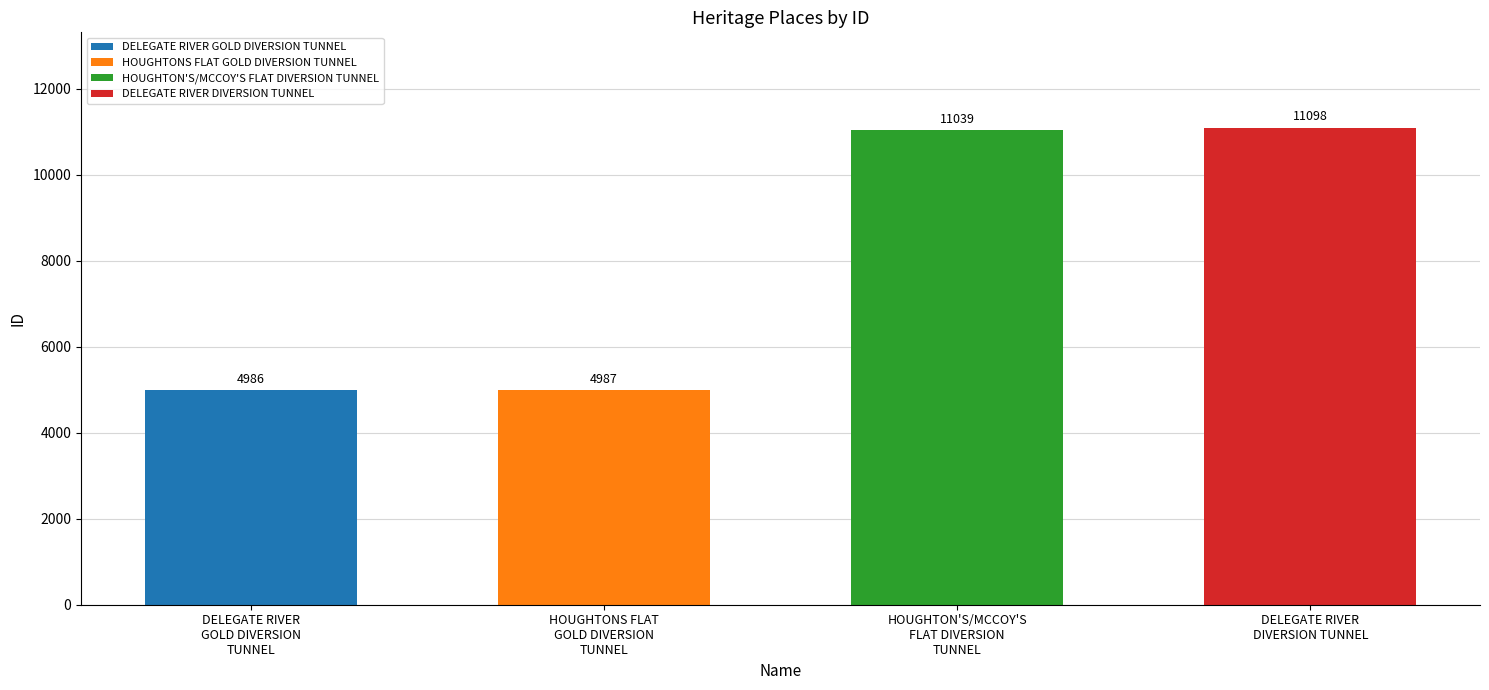

Read the value at DELEGATE RIVER DIVERSION TUNNEL.

11098